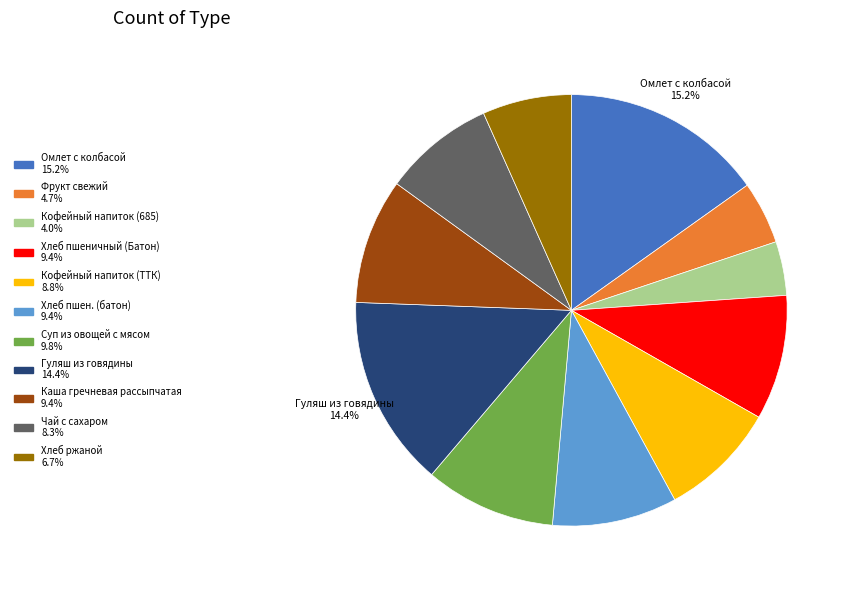

Count the number of slices in the pie.

11